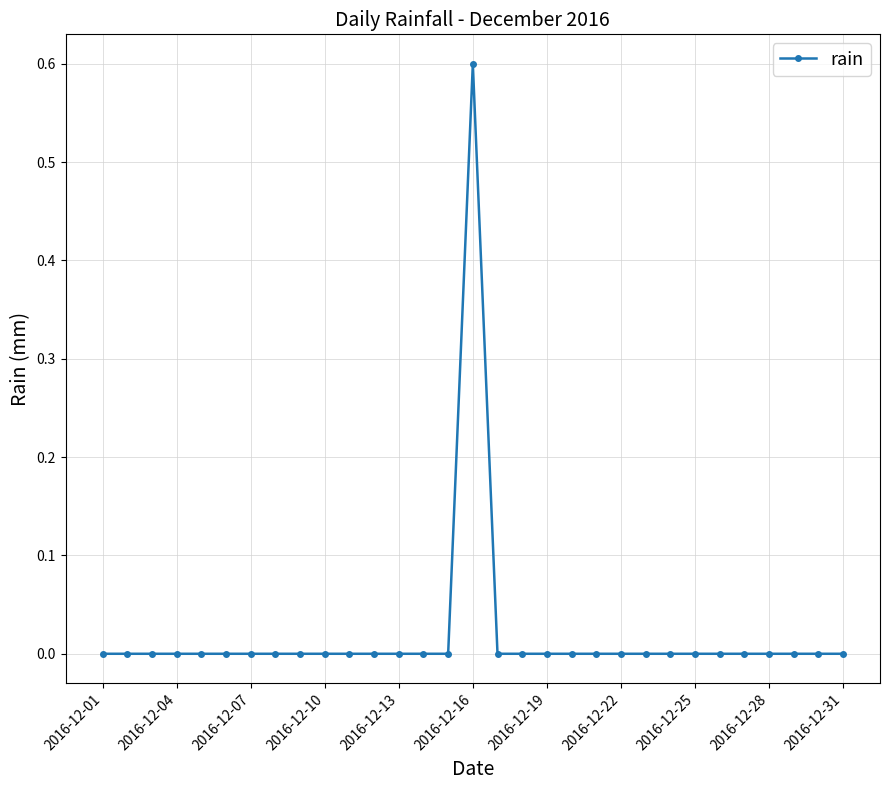

What is the value of the 16th point from the left?

0.6